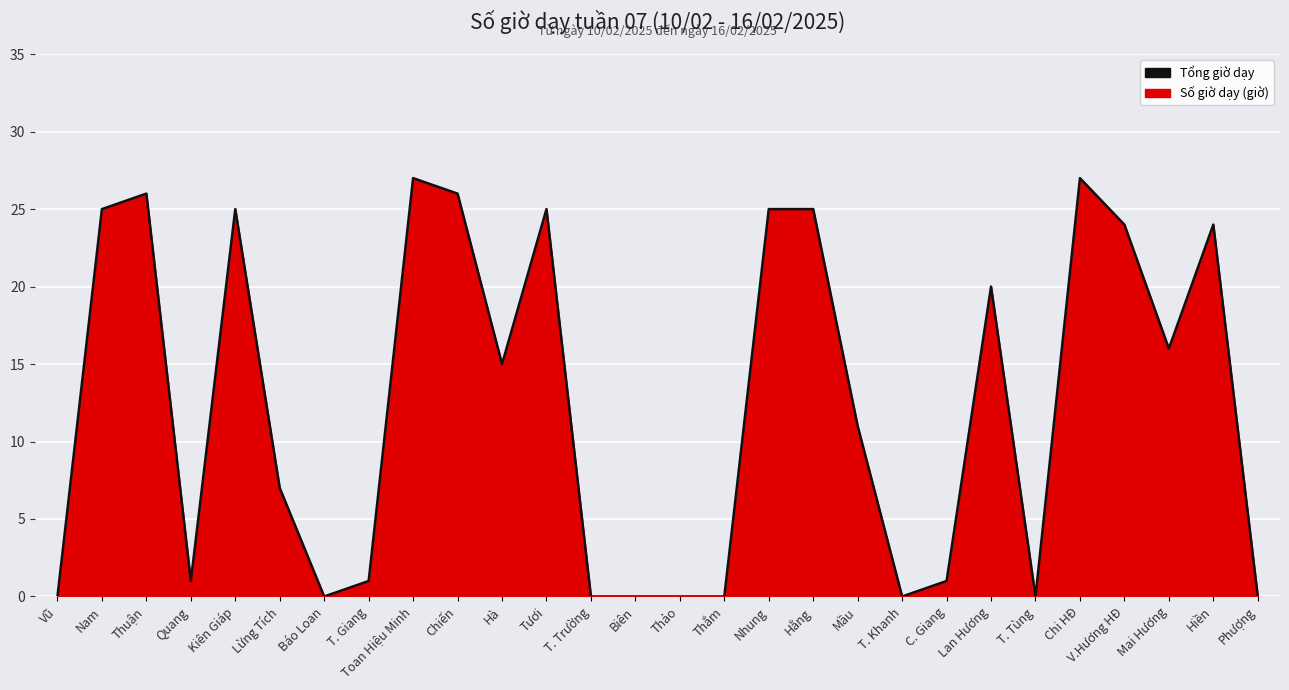

How many values are above zero?

19